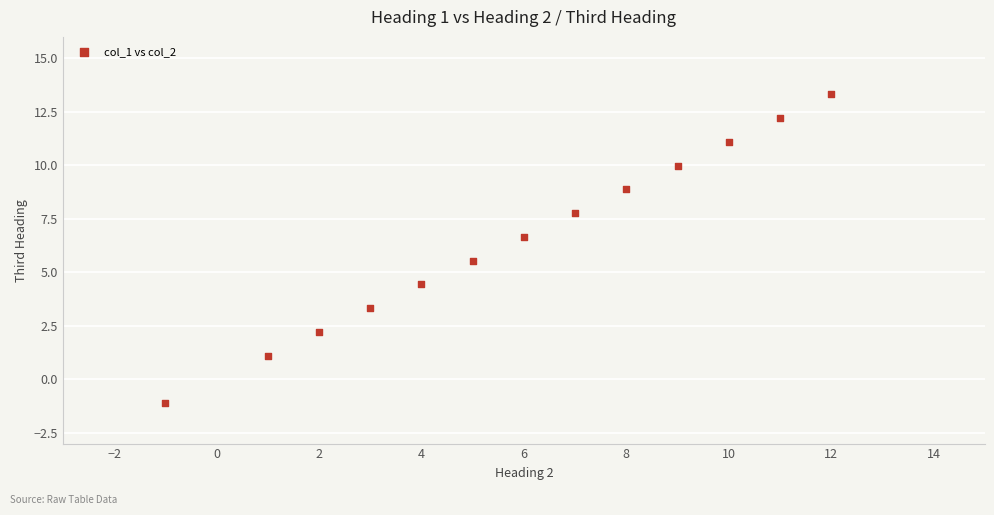

What is the range of Y values (max minus min)?

14.4